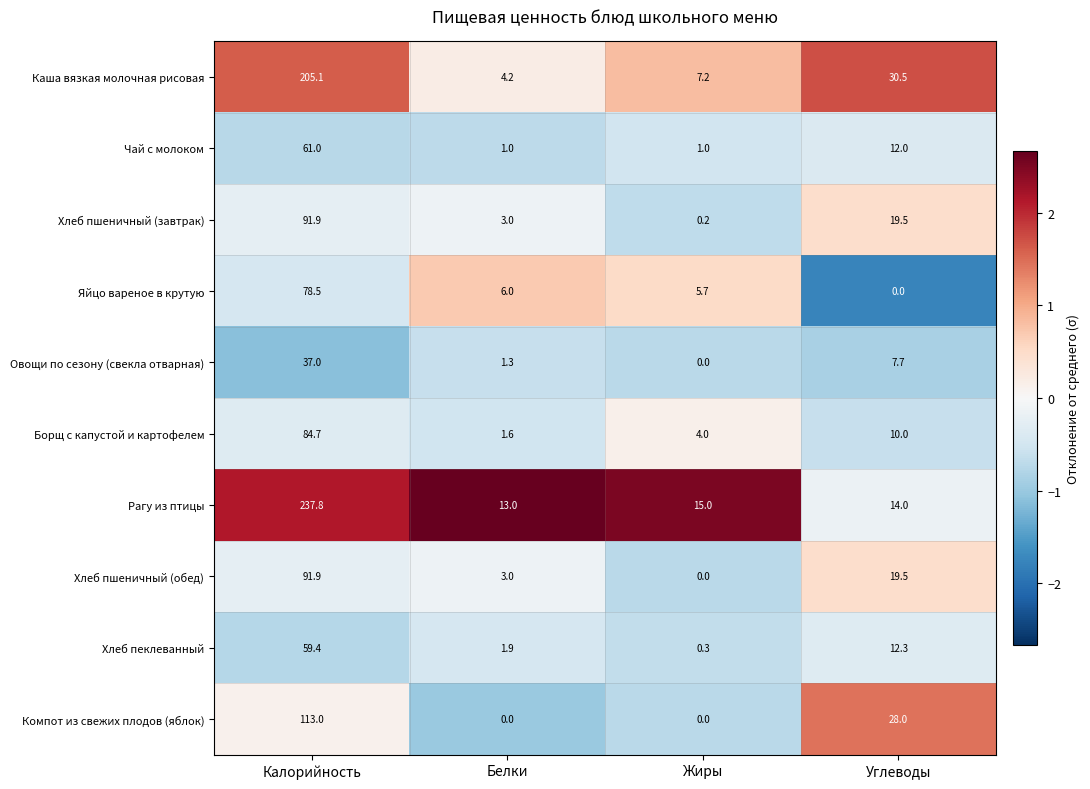

Read the Хлеб пшеничный (обед) value at Белки.

3.0